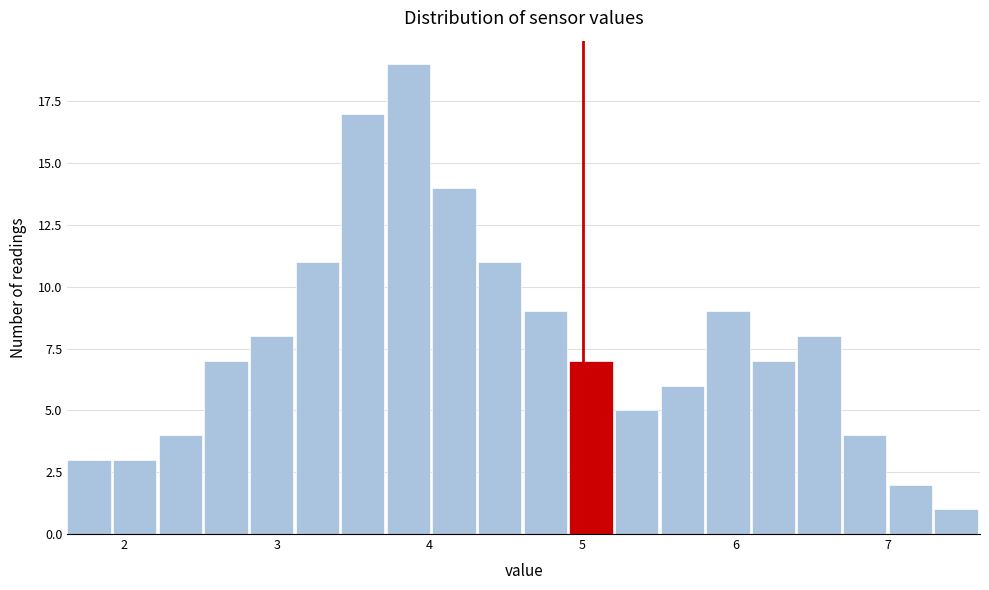

Around what value on the x-axis is the tallest bar? Give the approximate position of its centre, as read against the axis.

3.9